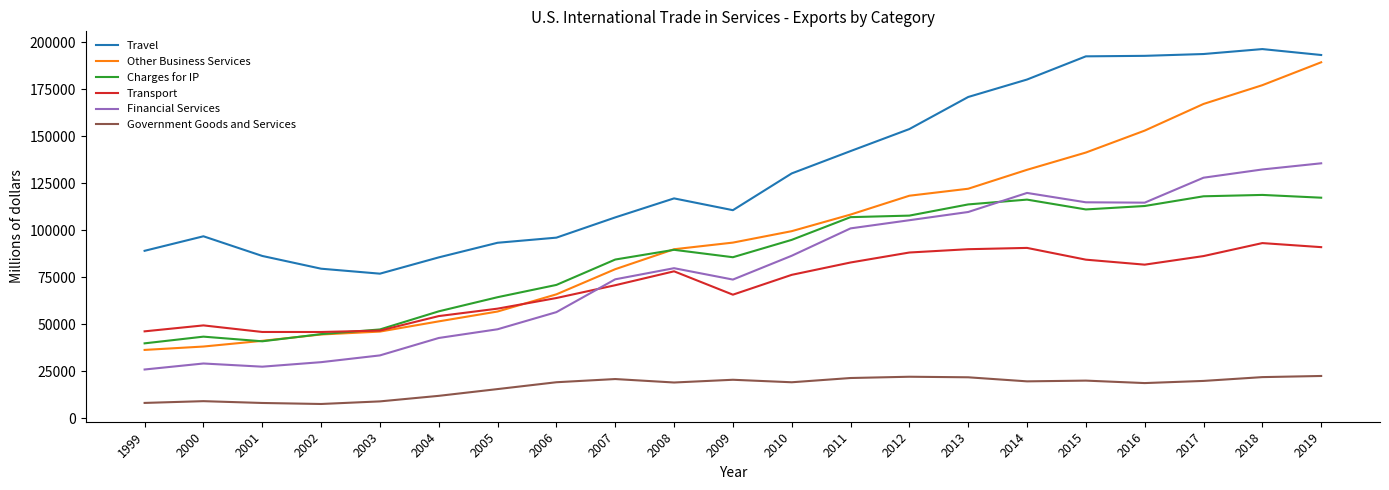

What is the spread (max minus min) of values at 2018?

174516